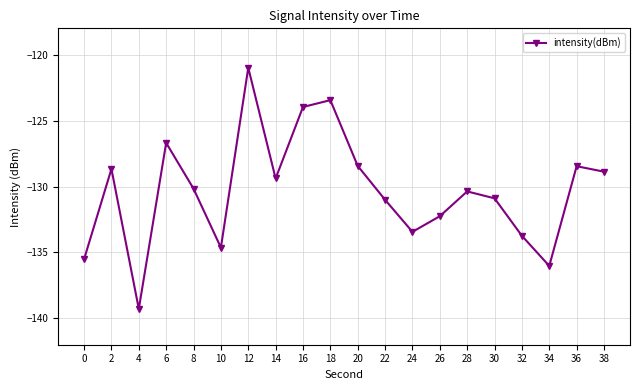

How many lines are shown in the chart?

1